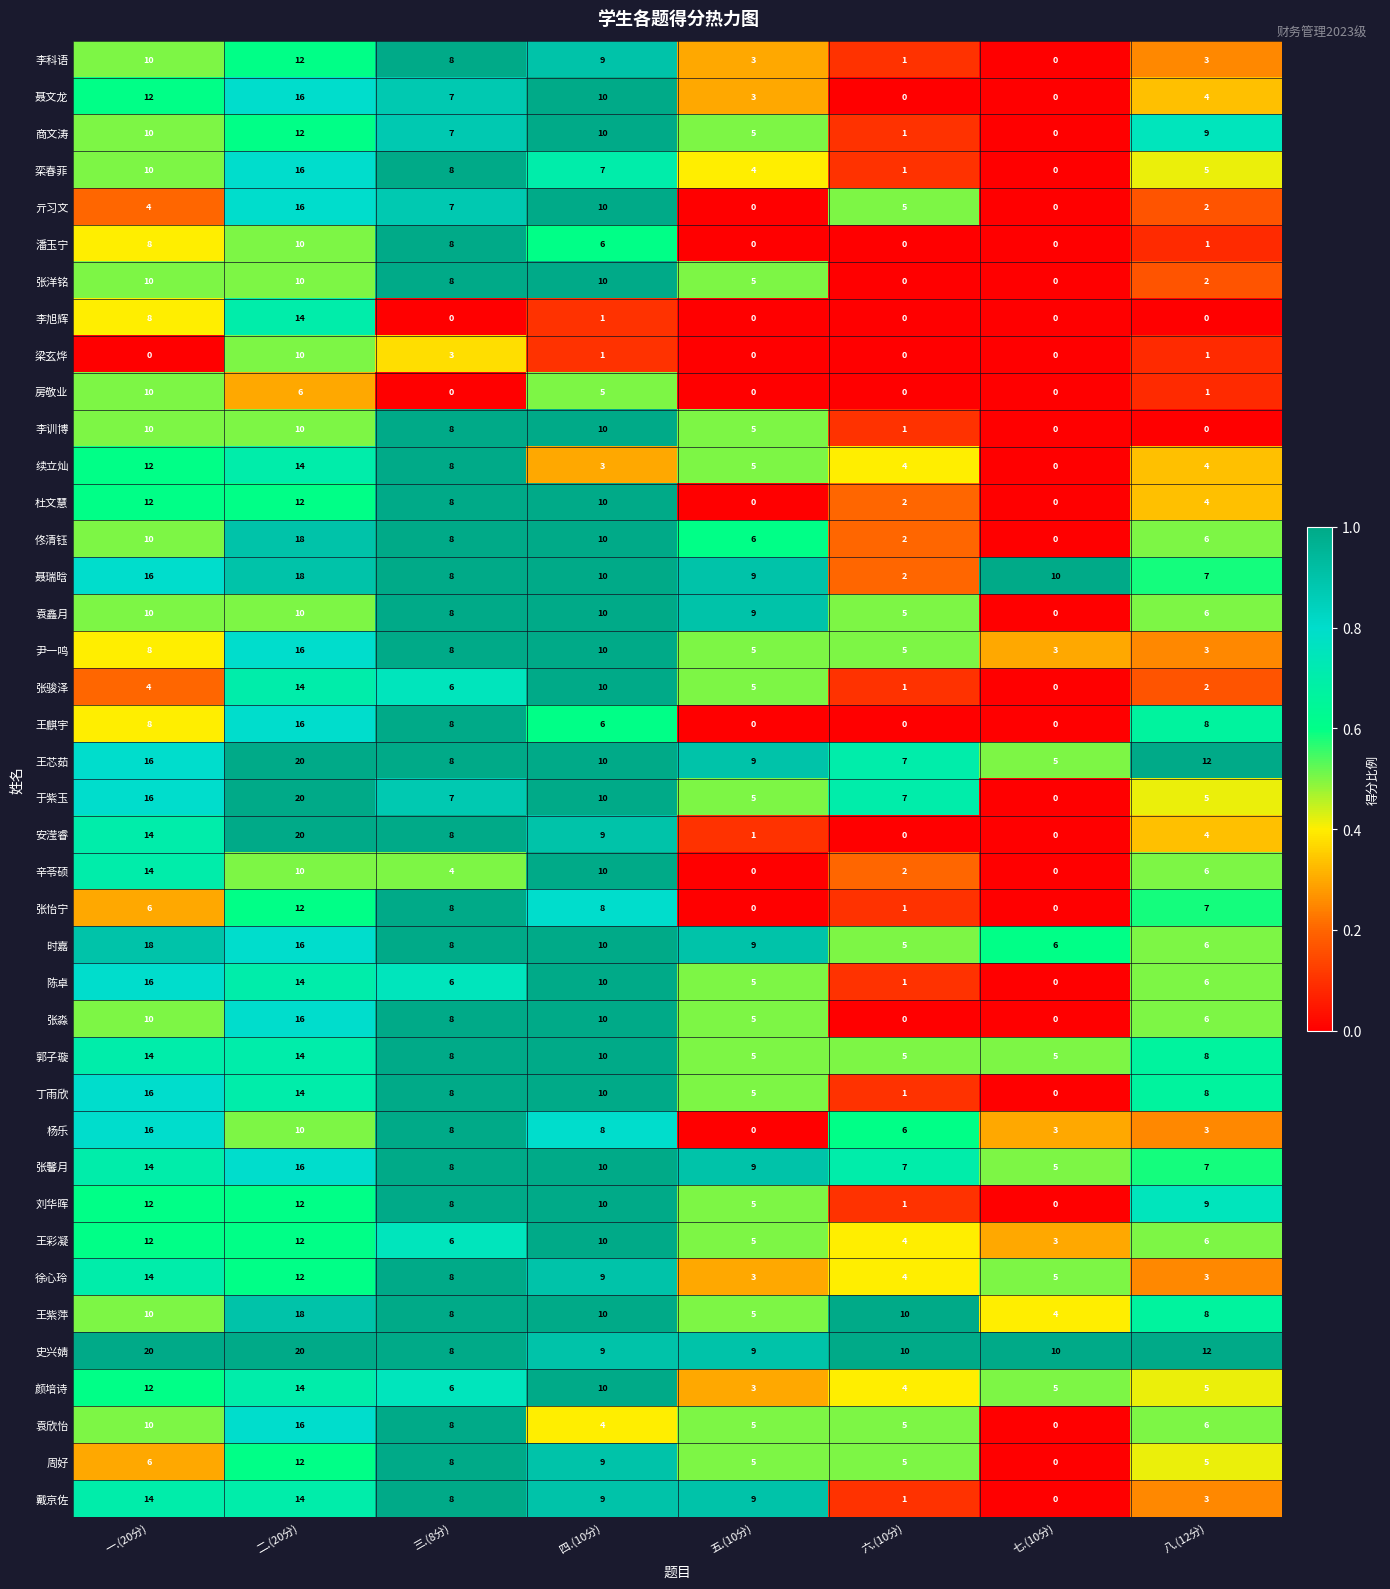

What is the sum of all 王紫萍 values?

73